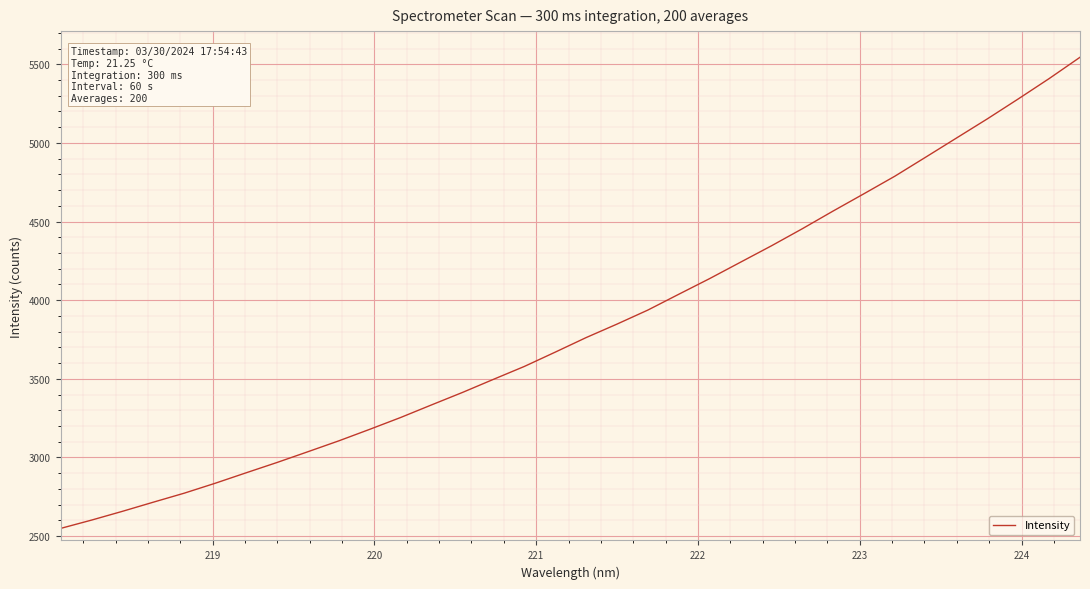

What is the smallest value displayed?

2548.6